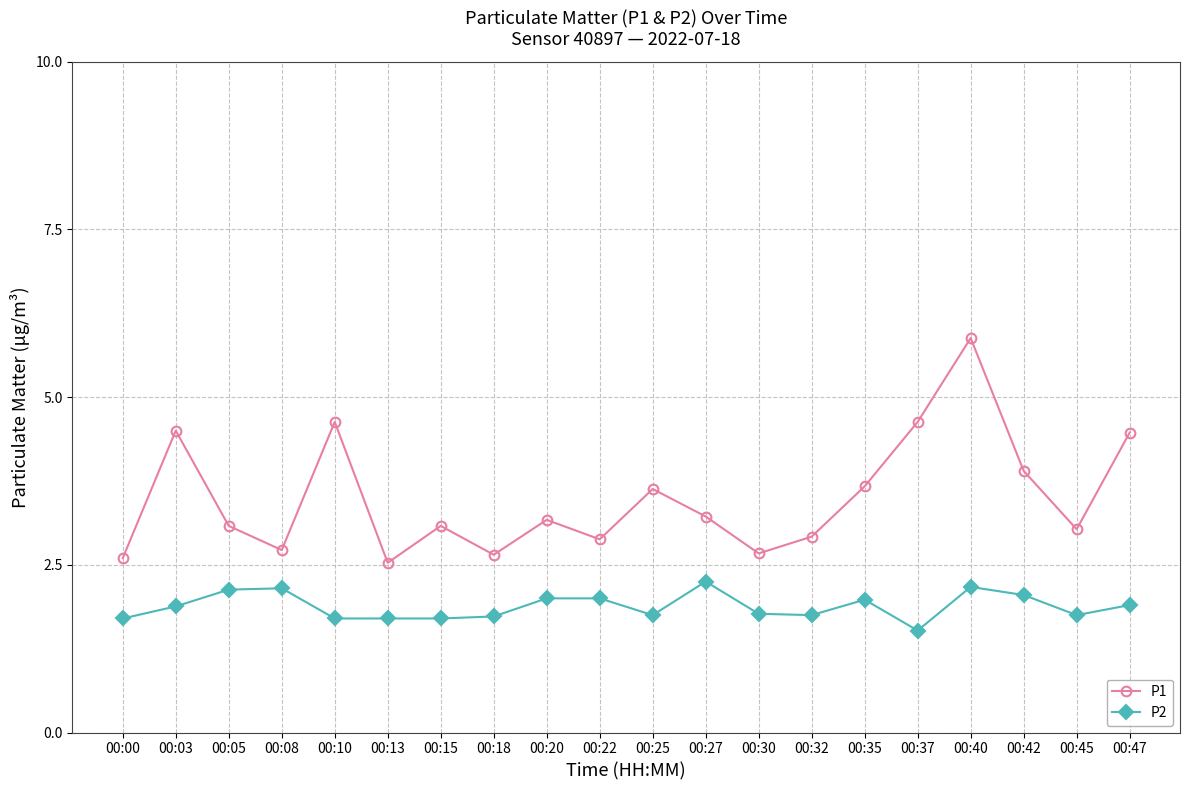

What is the sum of all P2 values?

37.6